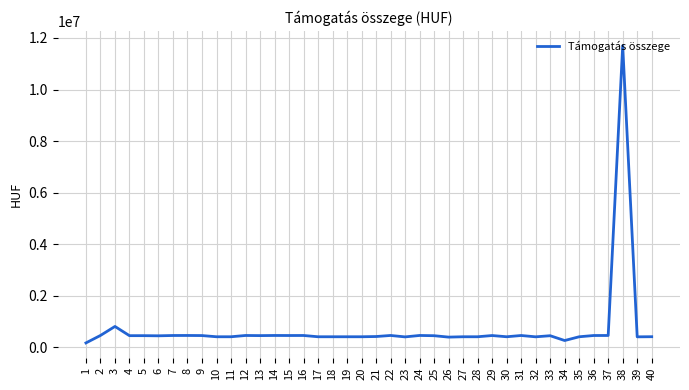

Does the chart display data point markers on the line(s)?

No